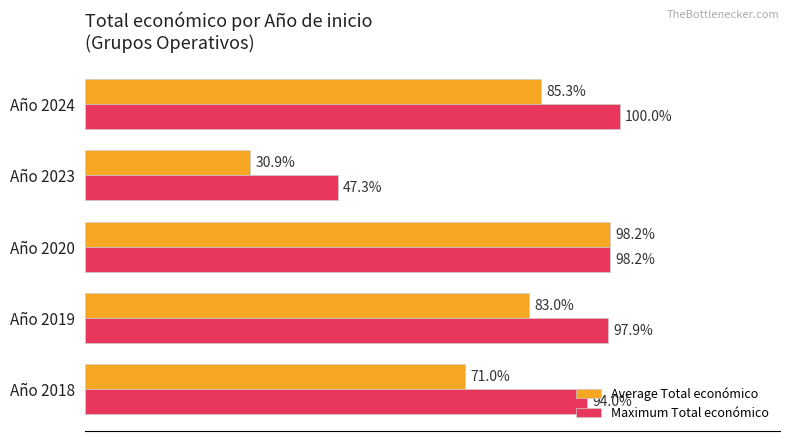

Where is Average Total económico nearest to the value 64?

Año 2018